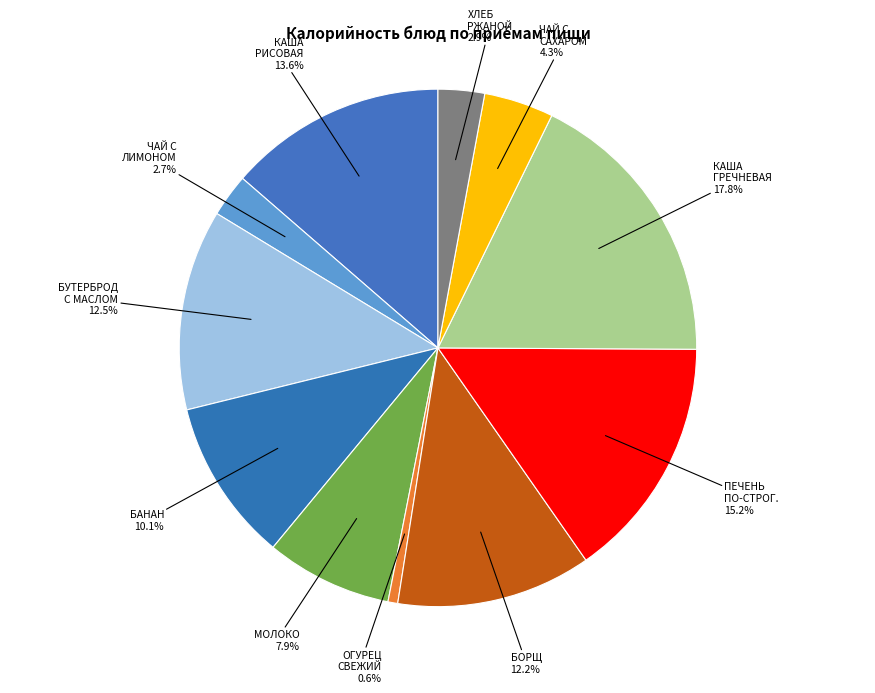

Does МОЛОКО represent more than half of the total?

No